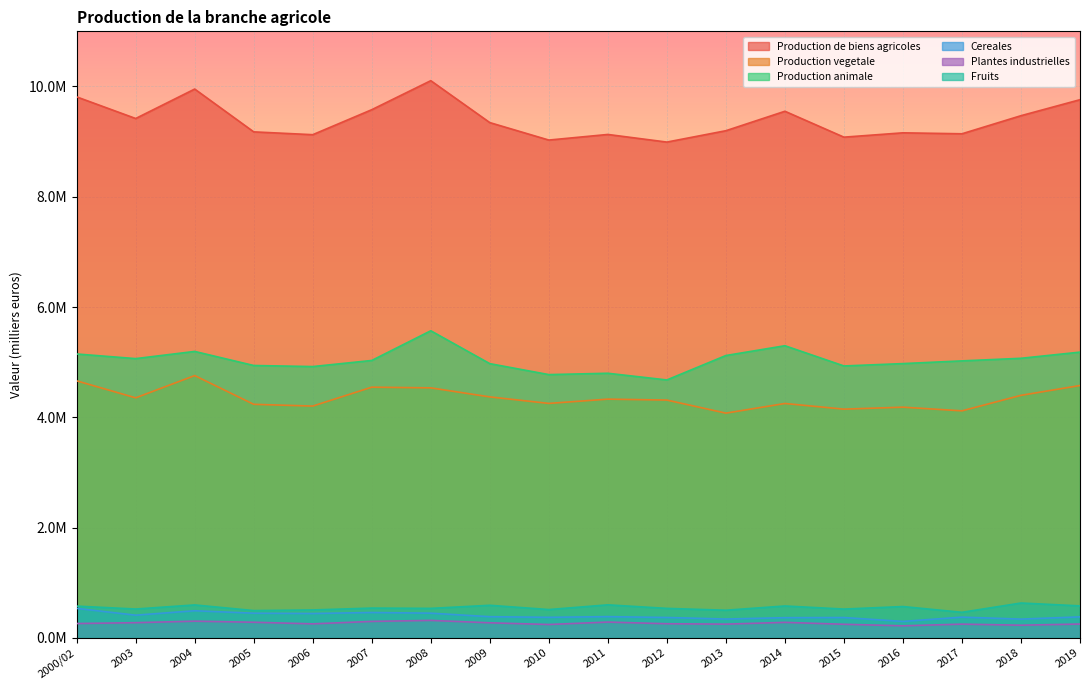

Where is the first local minimum for Plantes industrielles?

2006